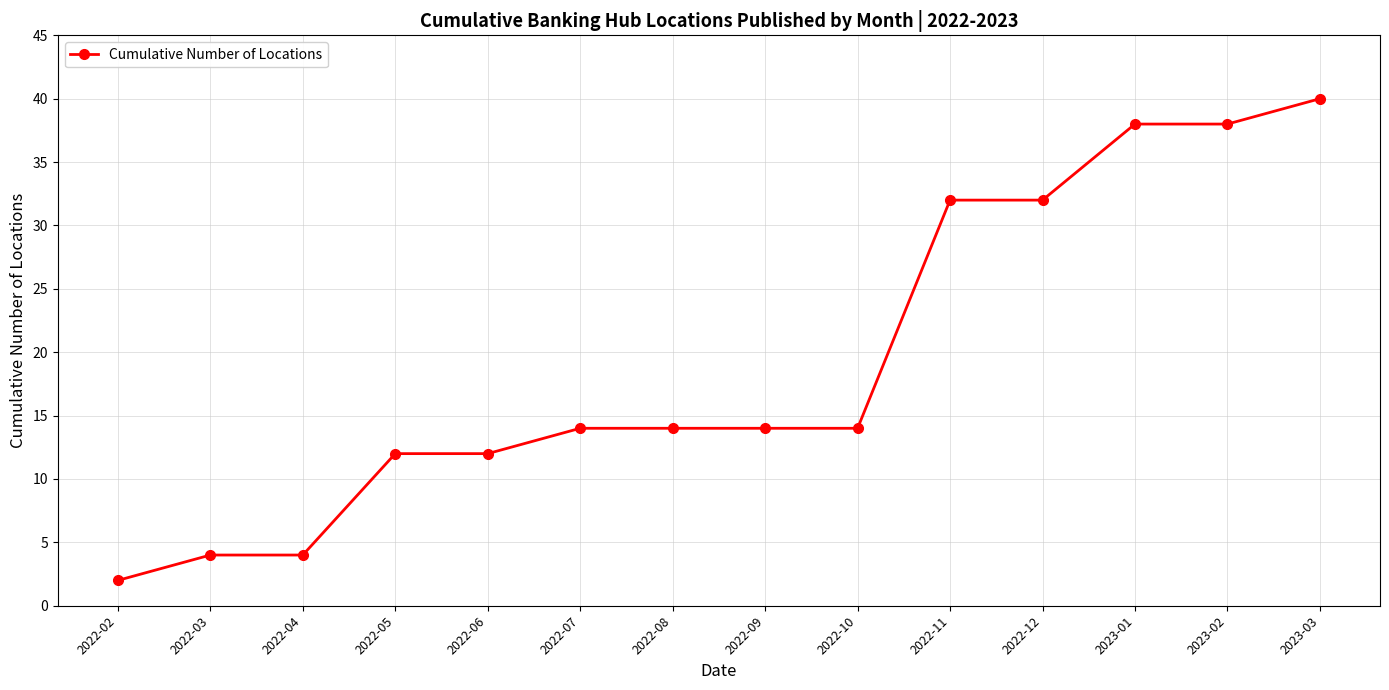

How many distinct data groups are displayed?

1